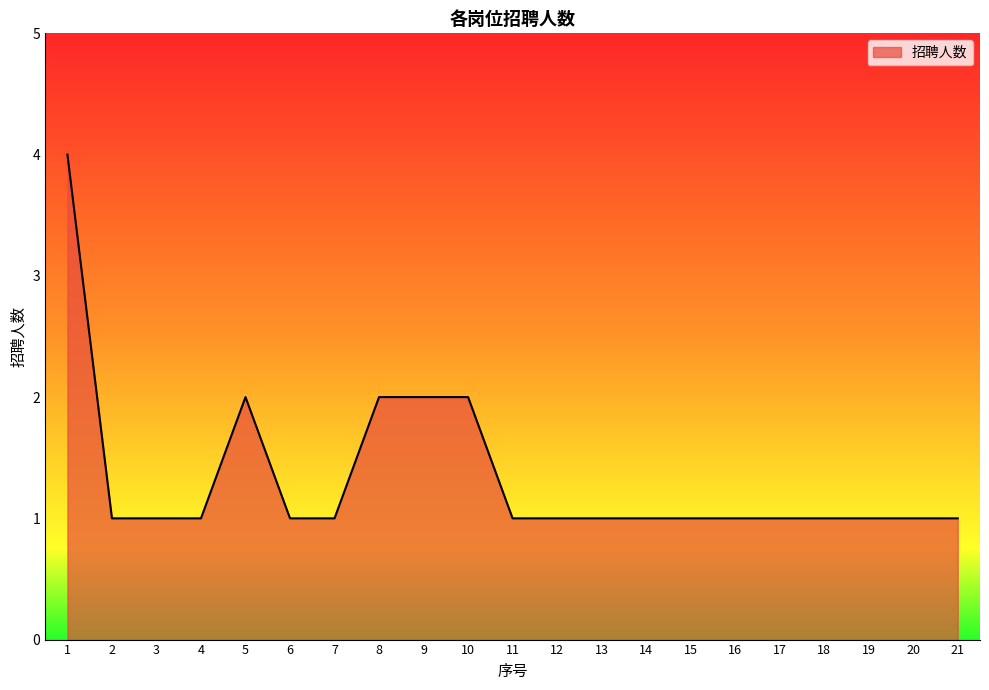

Is it true that the value at 7 is 2?

False